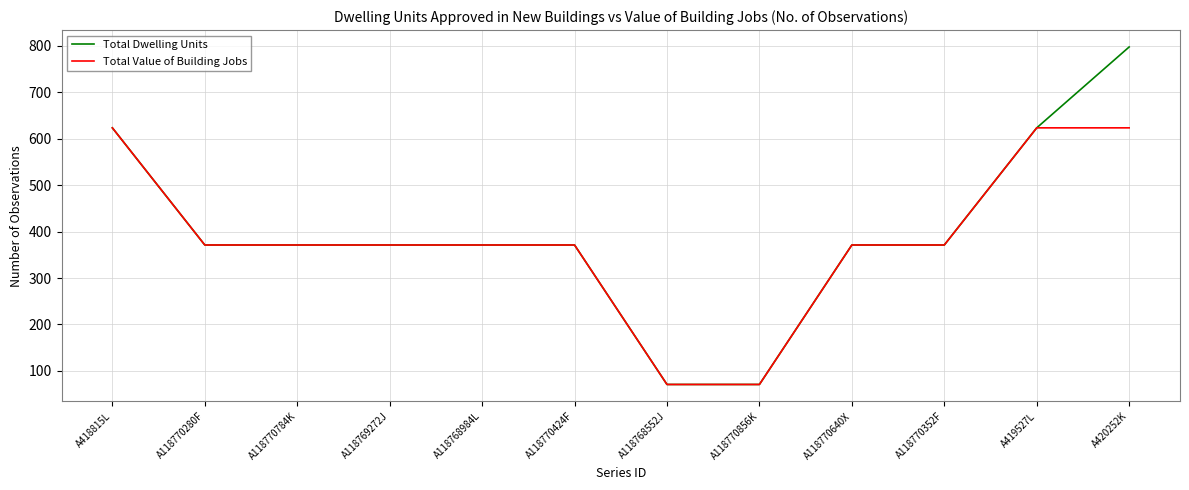

Rank the series by their average value, from lowest to highest.

Total Value of Building Jobs, Total Dwelling Units